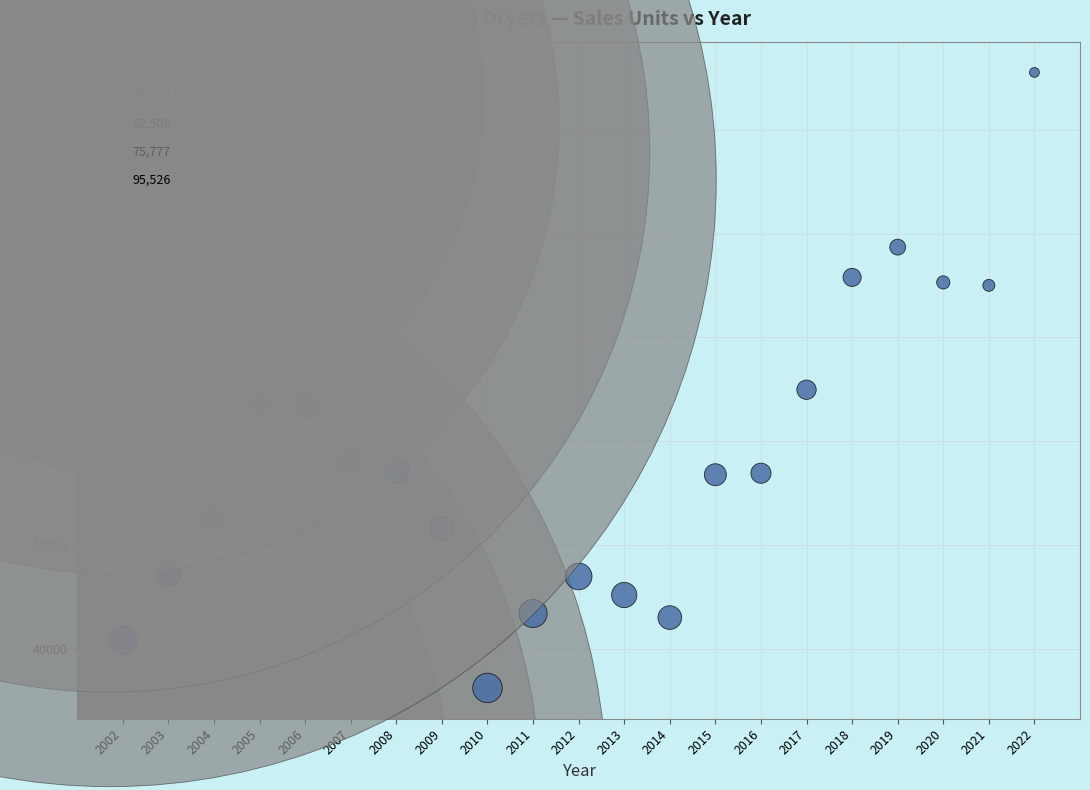

What is the range of Y values (max minus min)?

59312